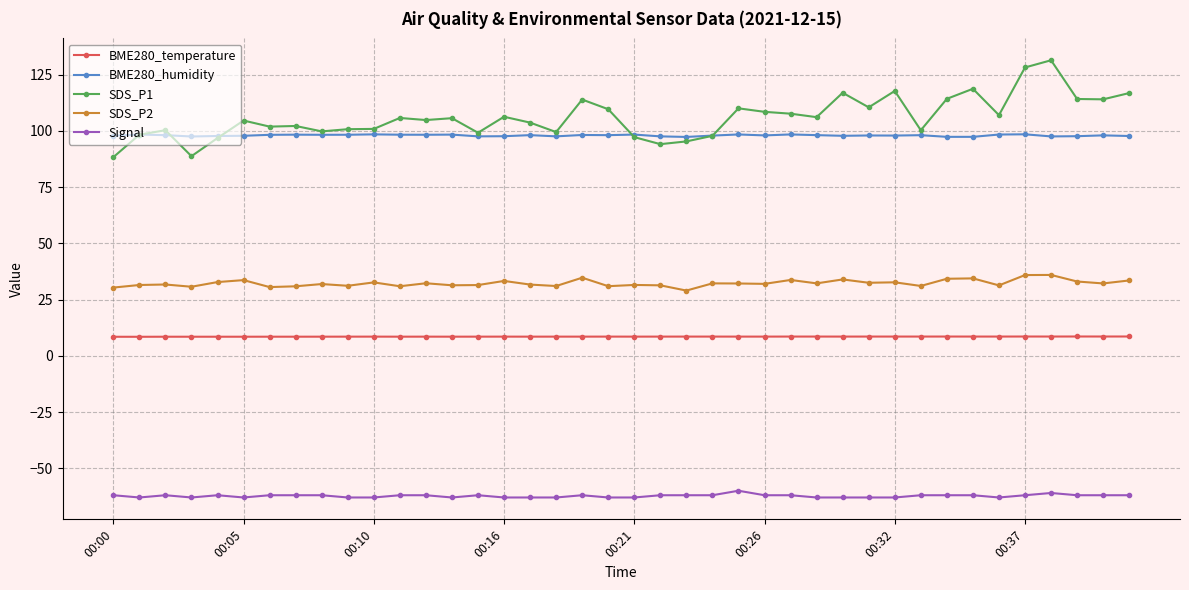

True or false: BME280_temperature has more than 1 points higher than both neighbors.

True